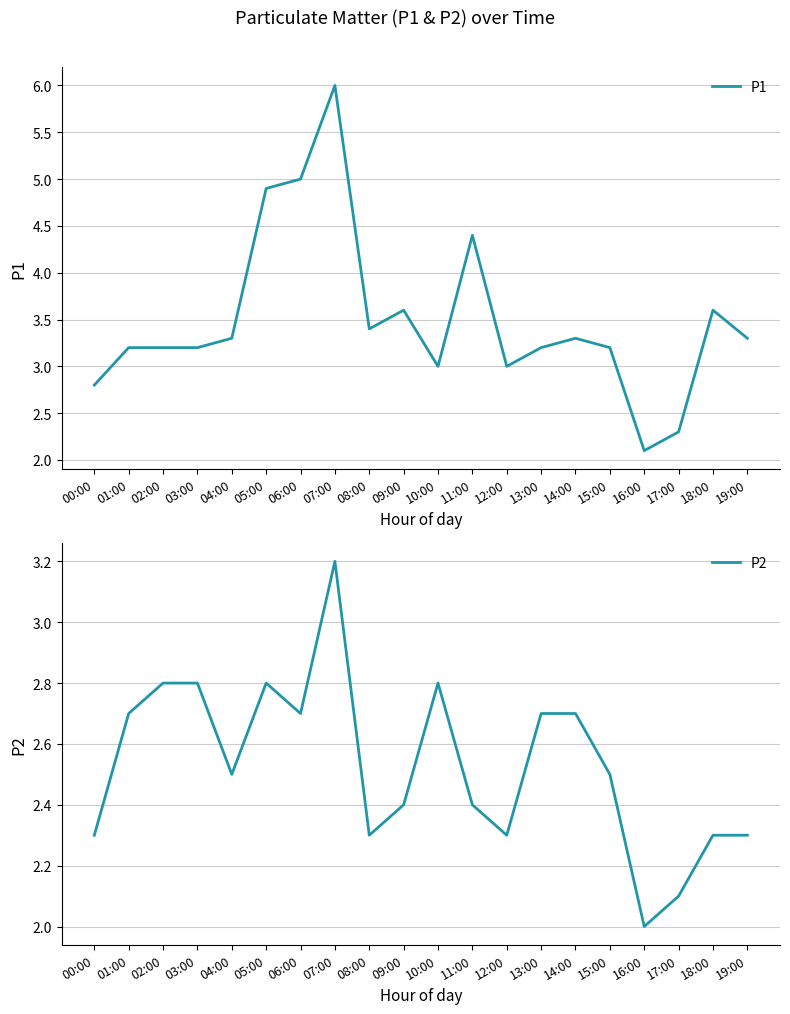

At which category is the sum across all series the highest?

07:00